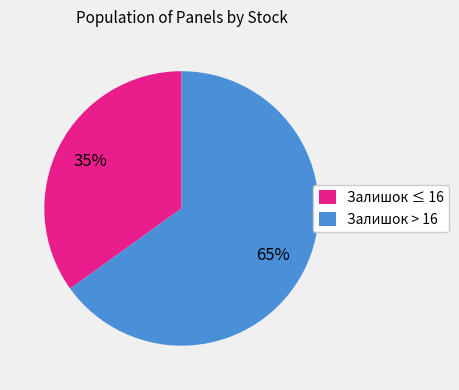

Combined, do Залишок > 16 and Залишок ≤ 16 account for over 50%?

Yes